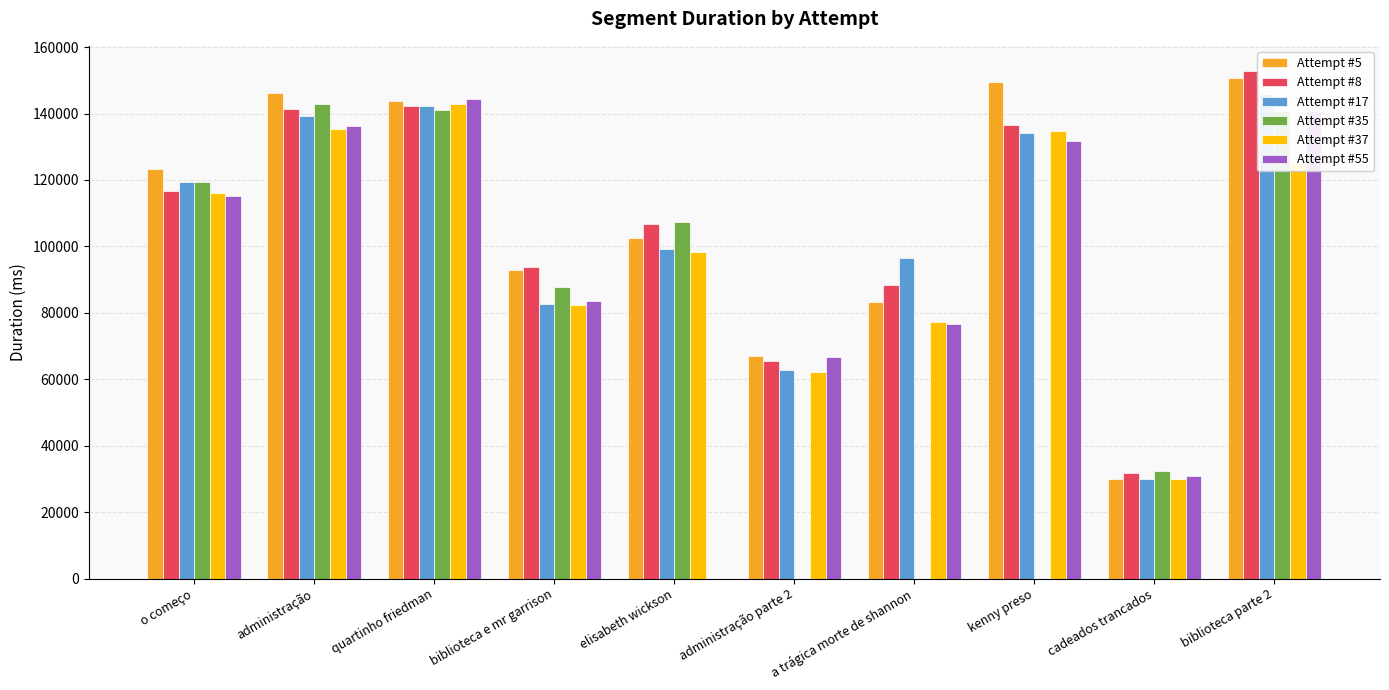

List the series in order of their overall mean, lowest first.

Attempt #17, Attempt #35, Attempt #37, Attempt #55, Attempt #8, Attempt #5